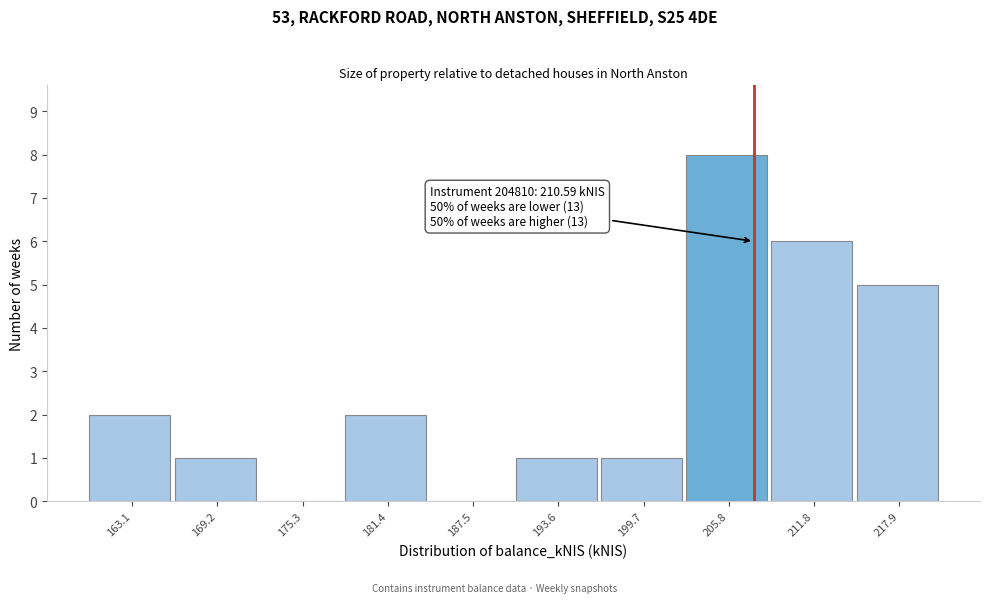

Reading right to left, list all the values displayed in this chart.

217.9=5	211.8=6	205.8=8	199.7=1	193.6=1	187.5=0	181.4=2	175.3=0	169.2=1	163.1=2